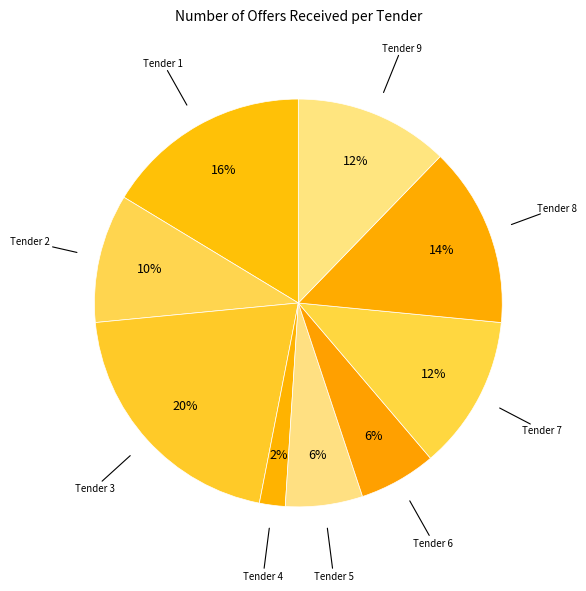

Which category has the biggest portion of the pie?

Tender 3